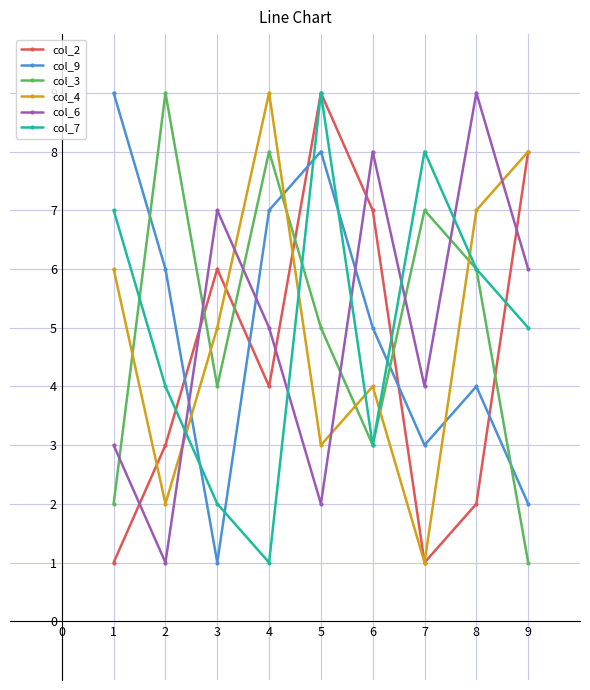

Rank the series at 1 from lowest to highest value.

col_2, col_3, col_6, col_4, col_7, col_9